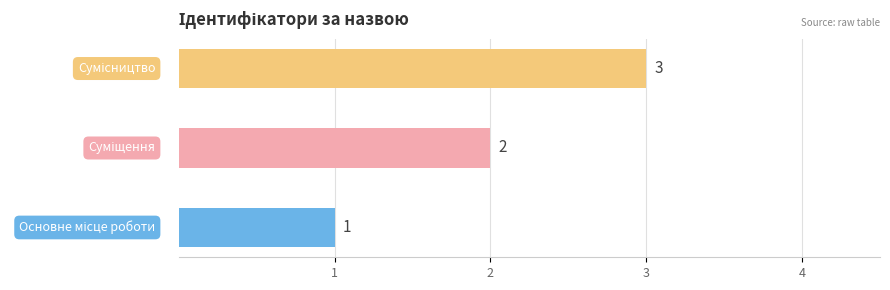

True or false: the data shows 1 at Сумісництво.

False